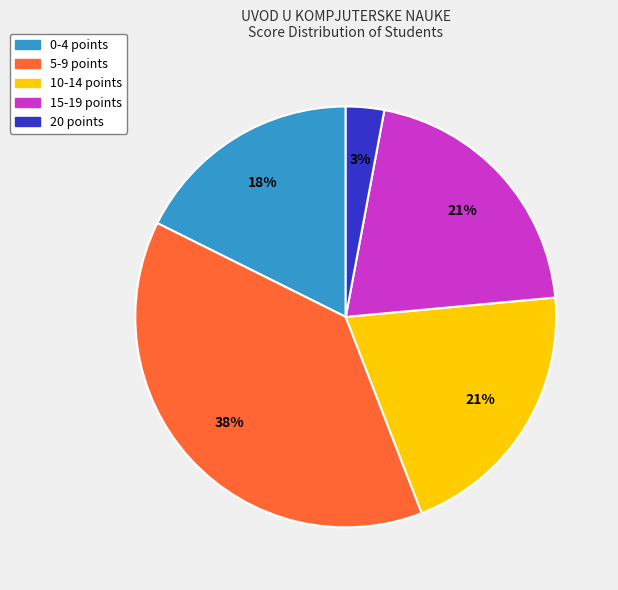

How many segments does this pie chart have?

5